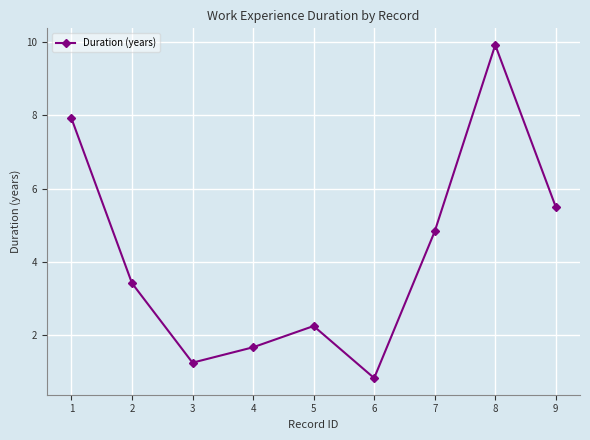

True or false: there are more than 2 points higher than both neighbors.

False